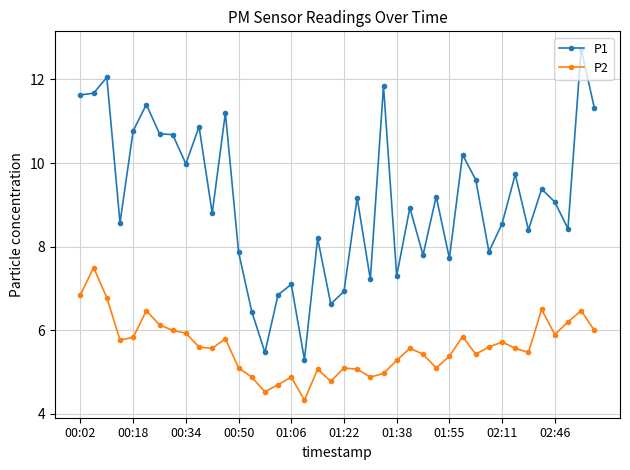

Which series has the largest total across all categories?

P1